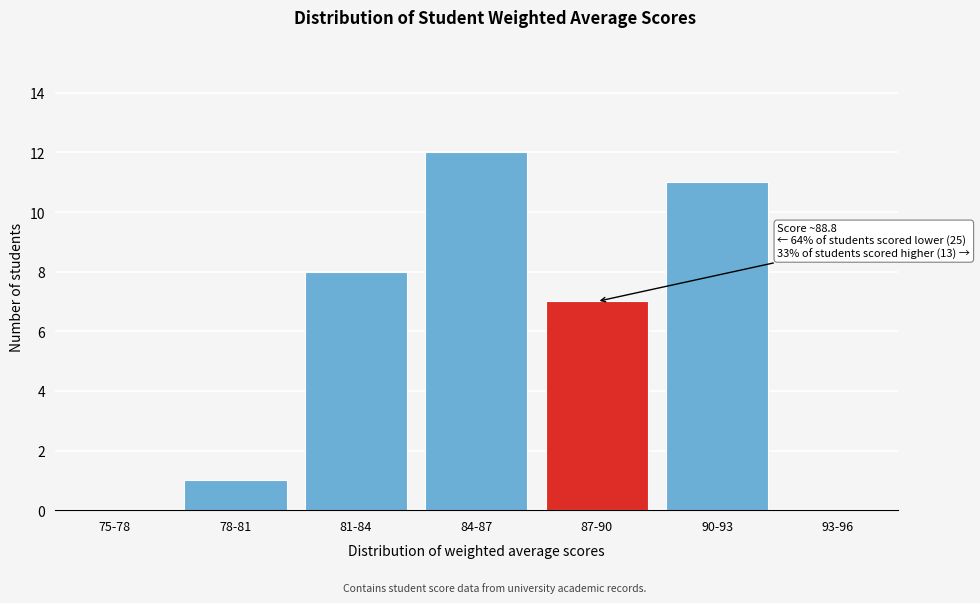

Reading right to left, transcribe all the data shown in this chart.

93-96=0	90-93=11	87-90=7	84-87=12	81-84=8	78-81=1	75-78=0